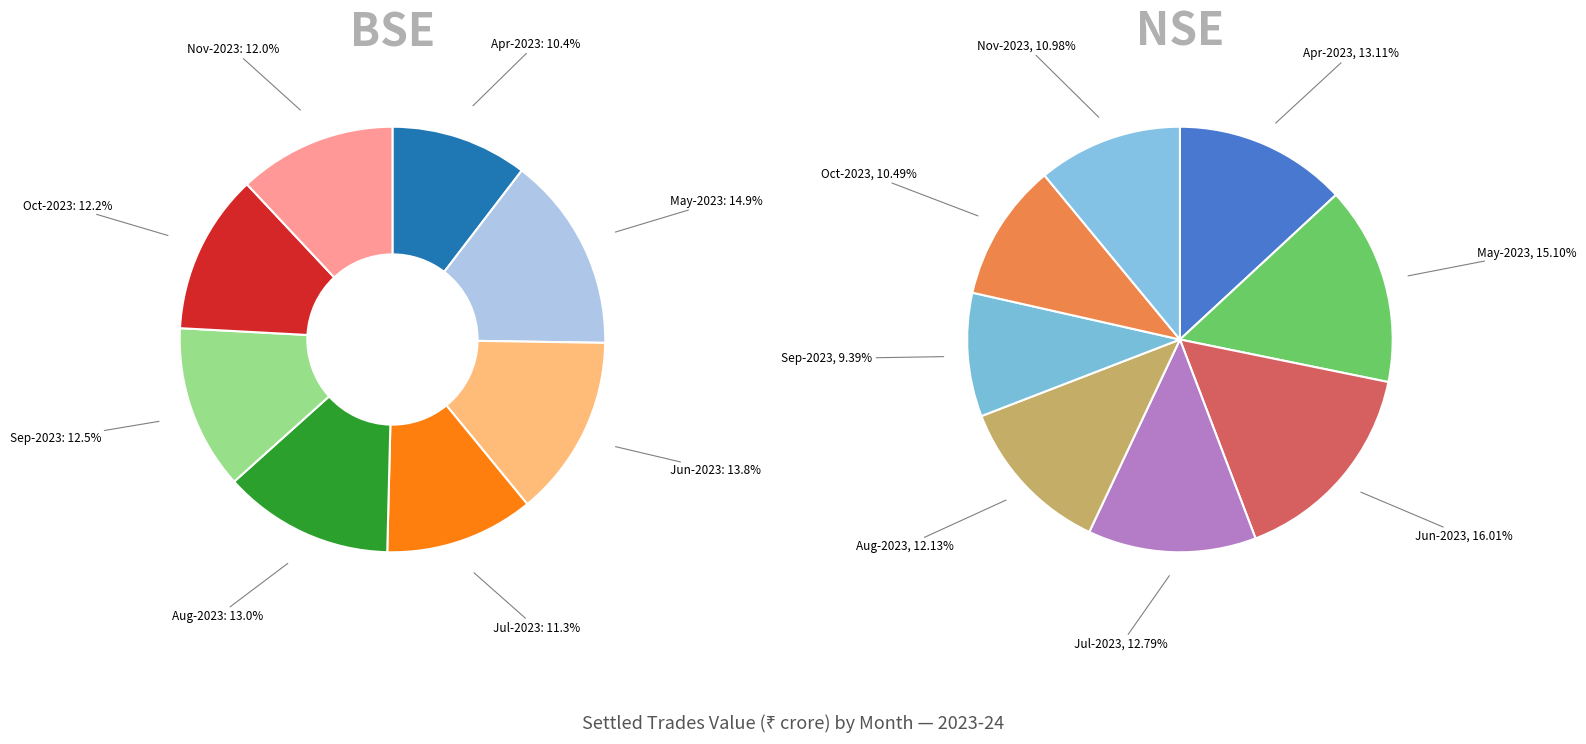

How many segments does this pie chart have?

8